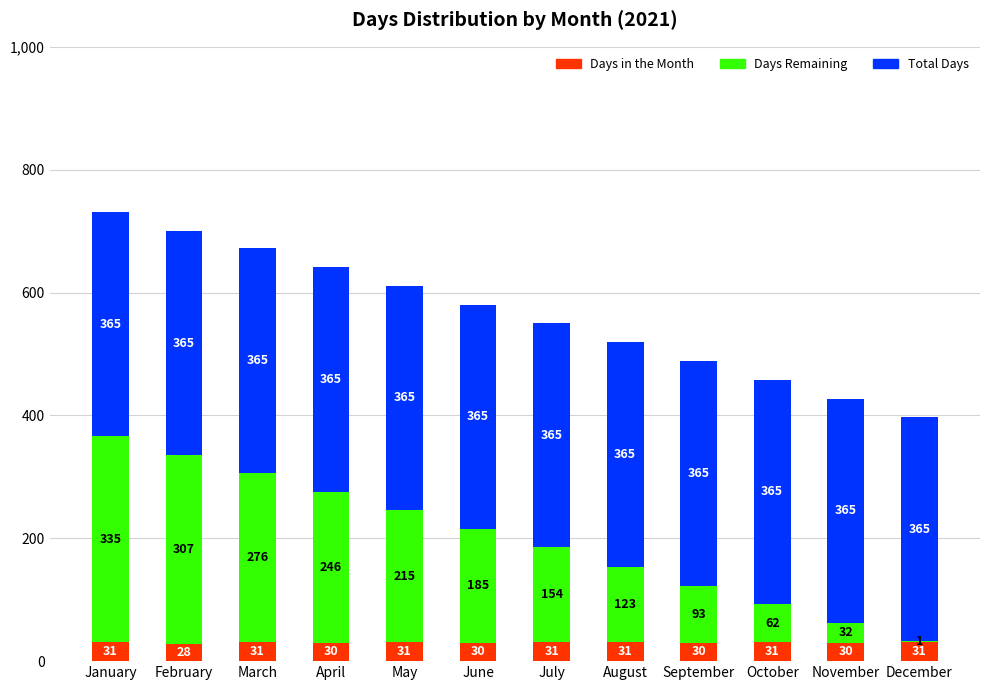

How many categories are shown in the chart?

12